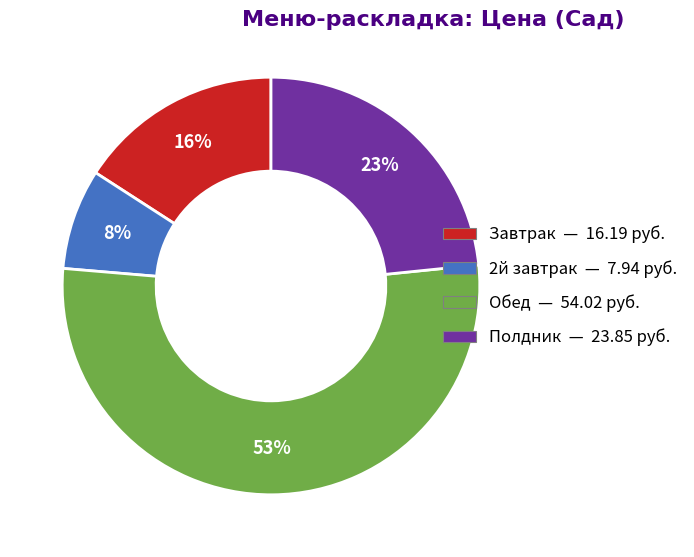

Rank the categories by value from lowest to highest.

2й завтрак, Завтрак, Полдник, Обед